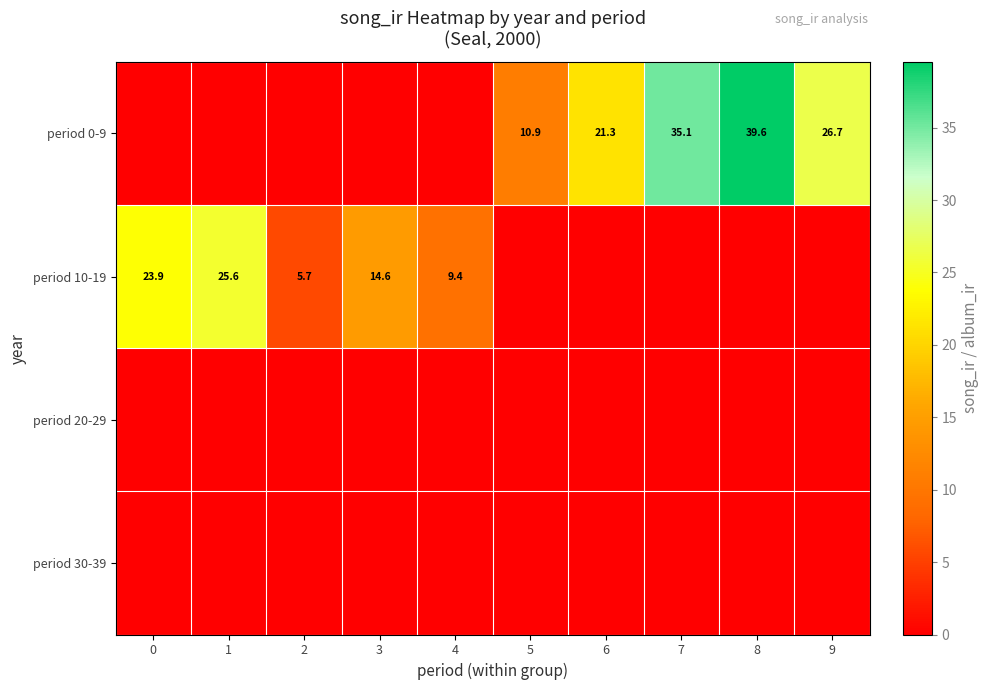

What is the sum of the period 10-19 values at 4 and 0?

33.3